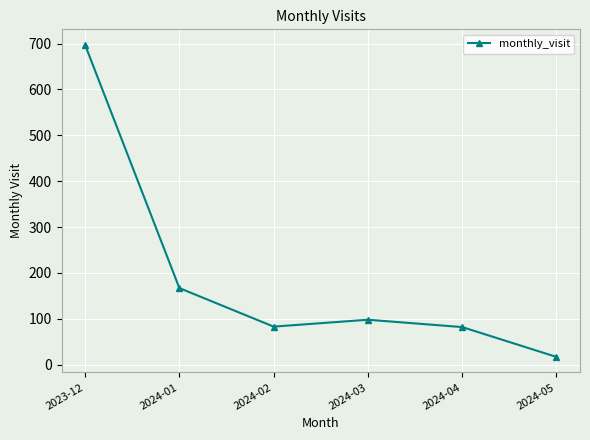

The value at 2024-05 is 17. True or false?

True